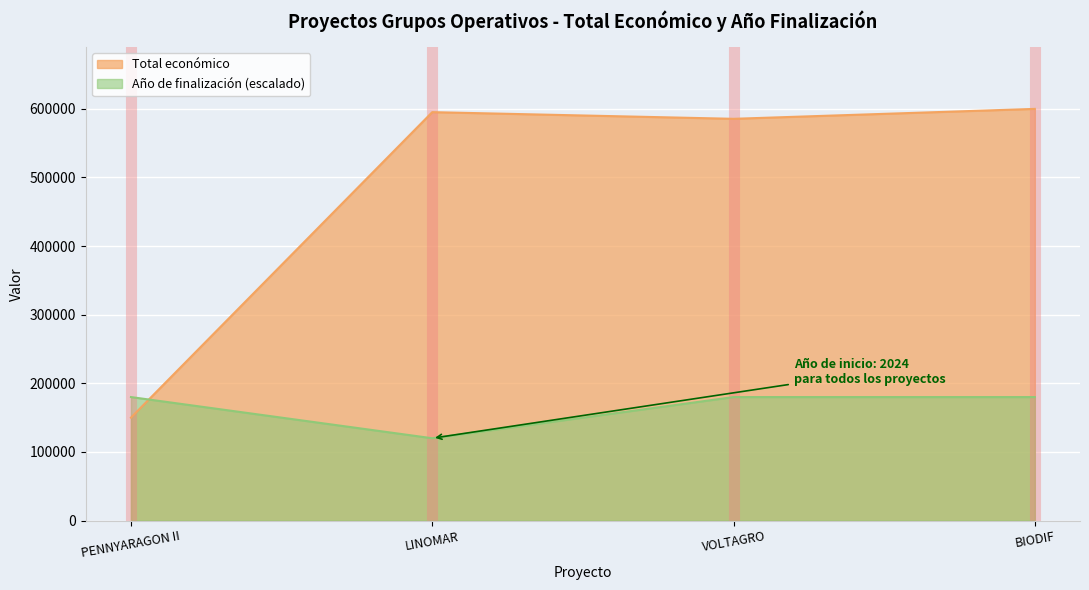

What is the greatest value displayed?

599927.0